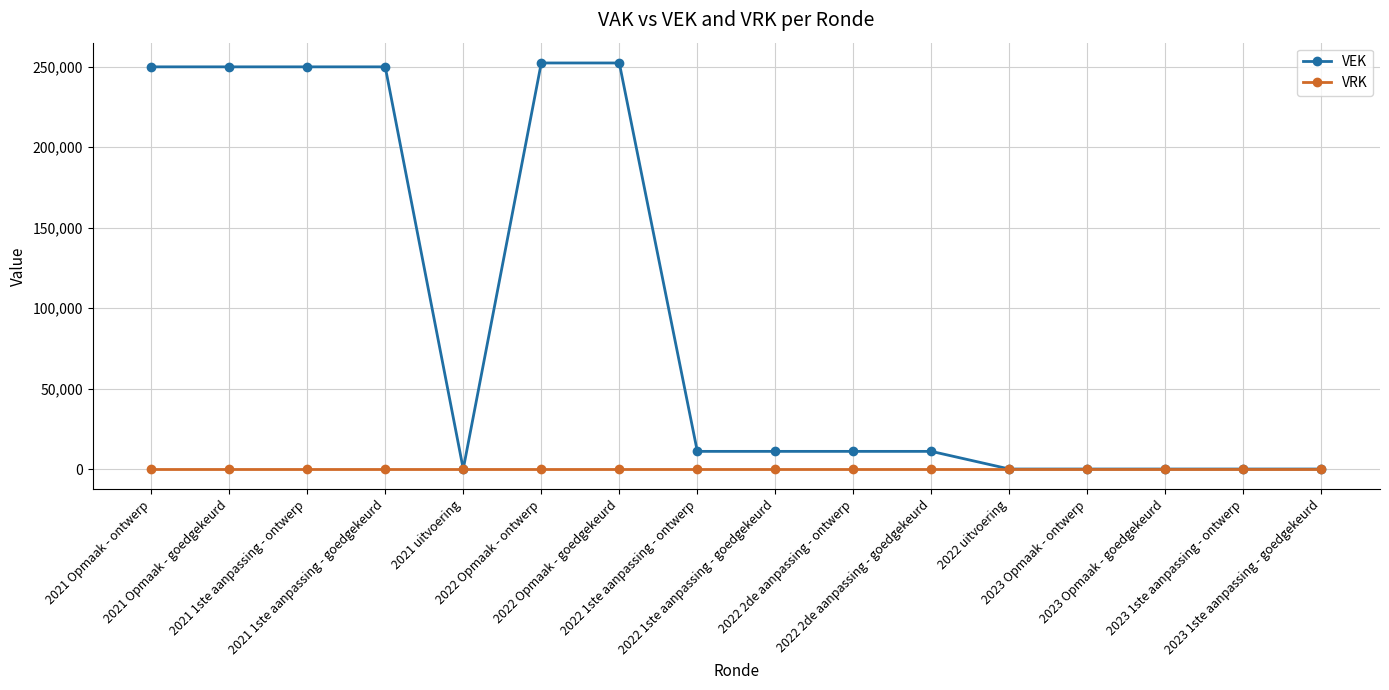

Which series has the largest total across all categories?

VEK